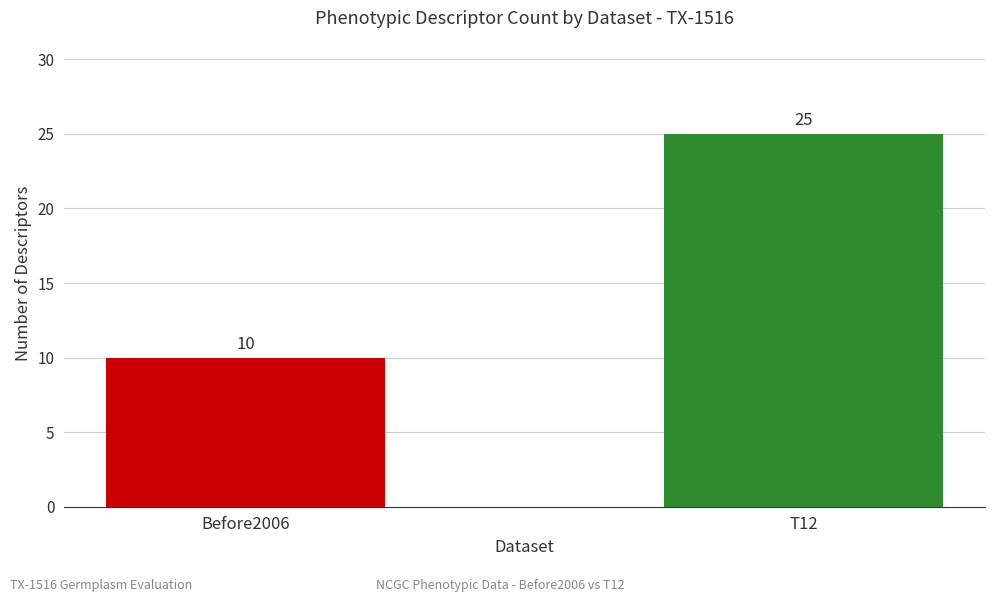

List the labels in order of value, largest first.

T12, Before2006